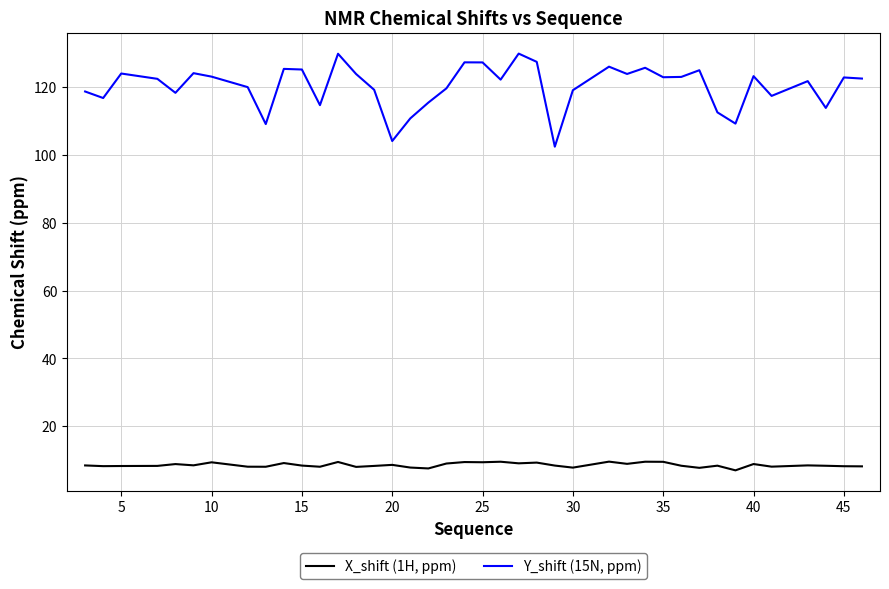

Which series has the largest total across all categories?

Y_shift (15N, ppm)